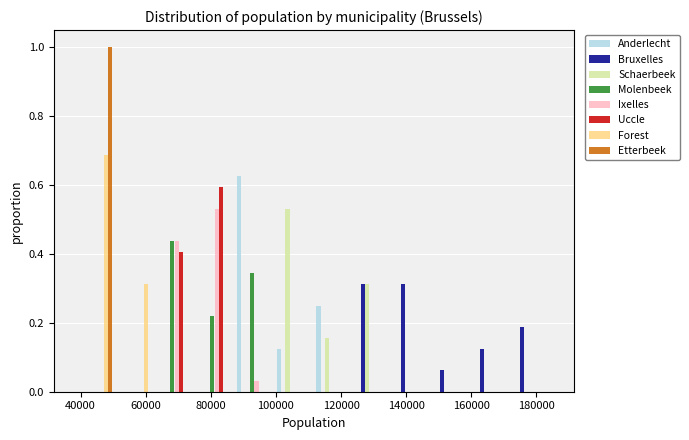

What is the height of the Schaerbeek bar covering 112000 to 124000 on the x-axis? Neither the bar edges nor the heights are printed on the chart, so give them approximately, as read against the axes.

0.16